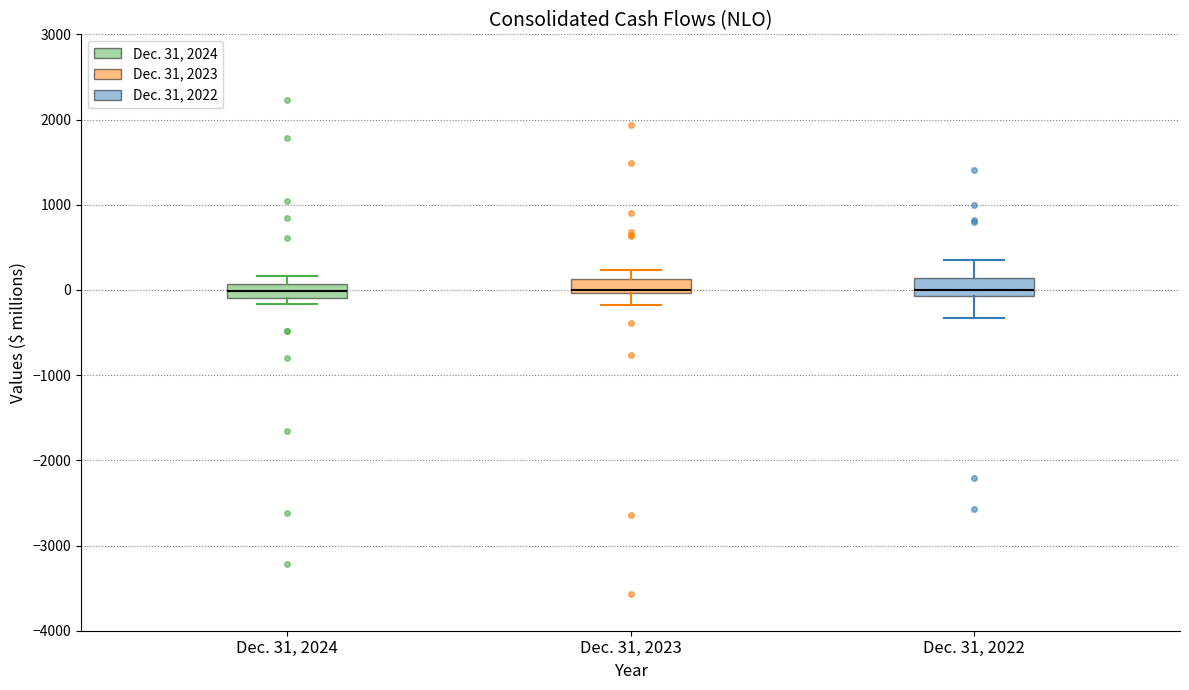

Where does the upper whisker of the box for Dec. 31, 2022 end on the y-axis? The values are not printed on the chart, so give them approximately, as read against the axis.

300